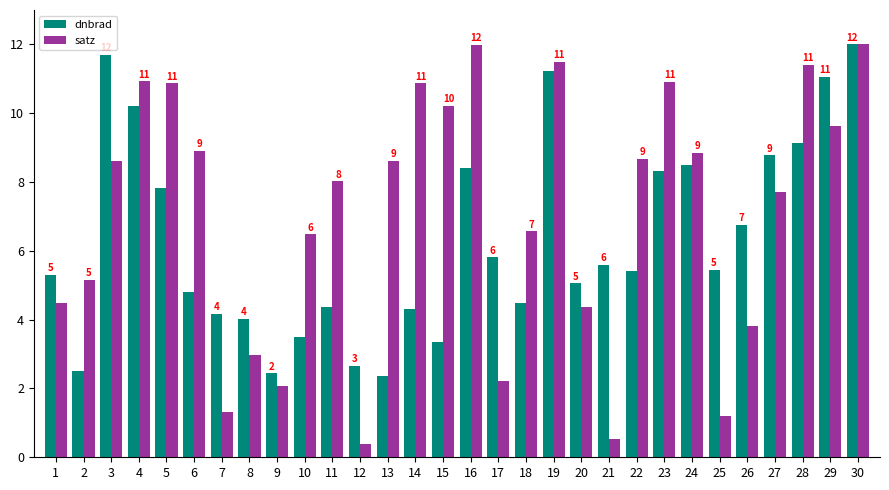

How many groups of bars are there?

30